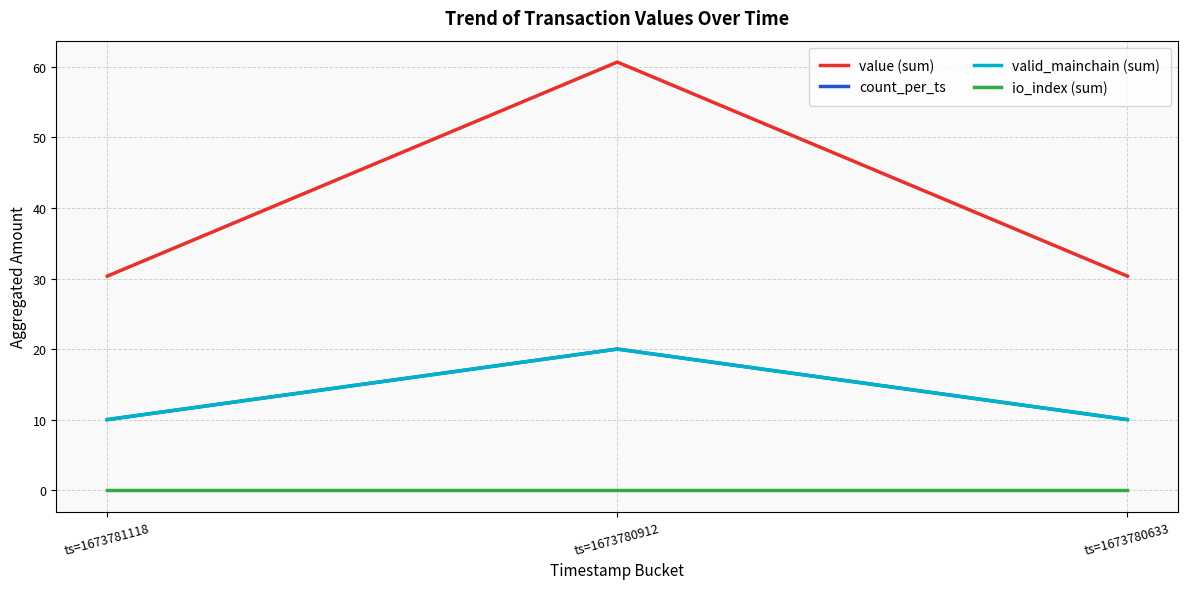

At how many categories does at least one series exceed 9?

3